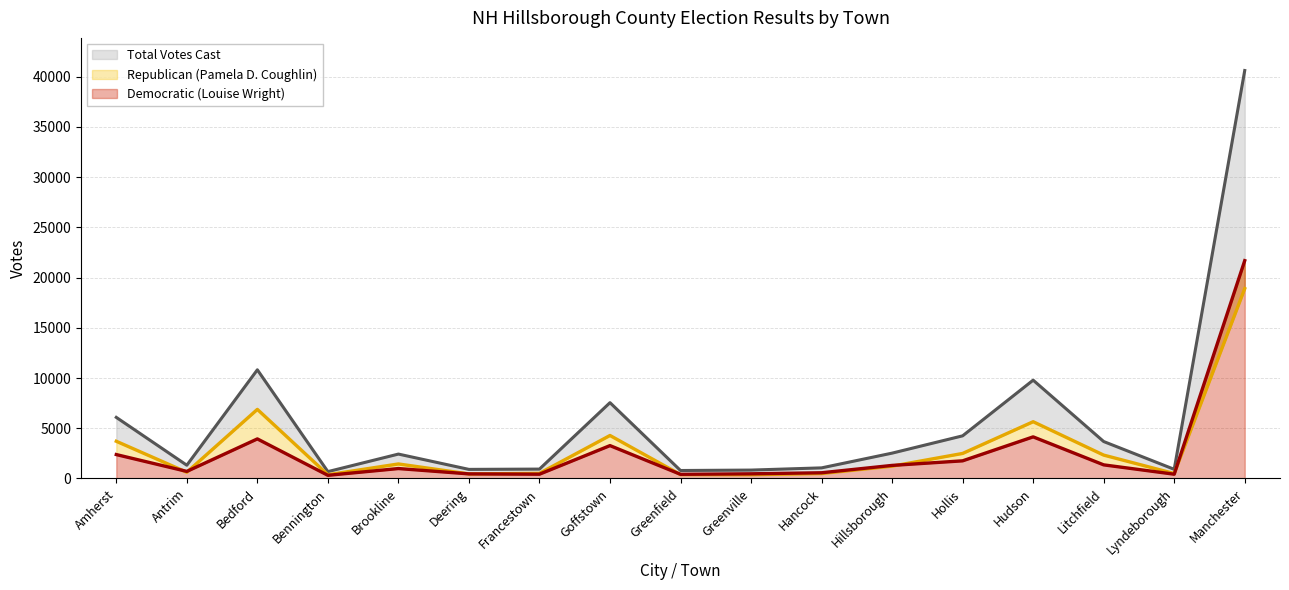

Which category has the lowest value in the Democratic (Louise Wright) series?

Bennington